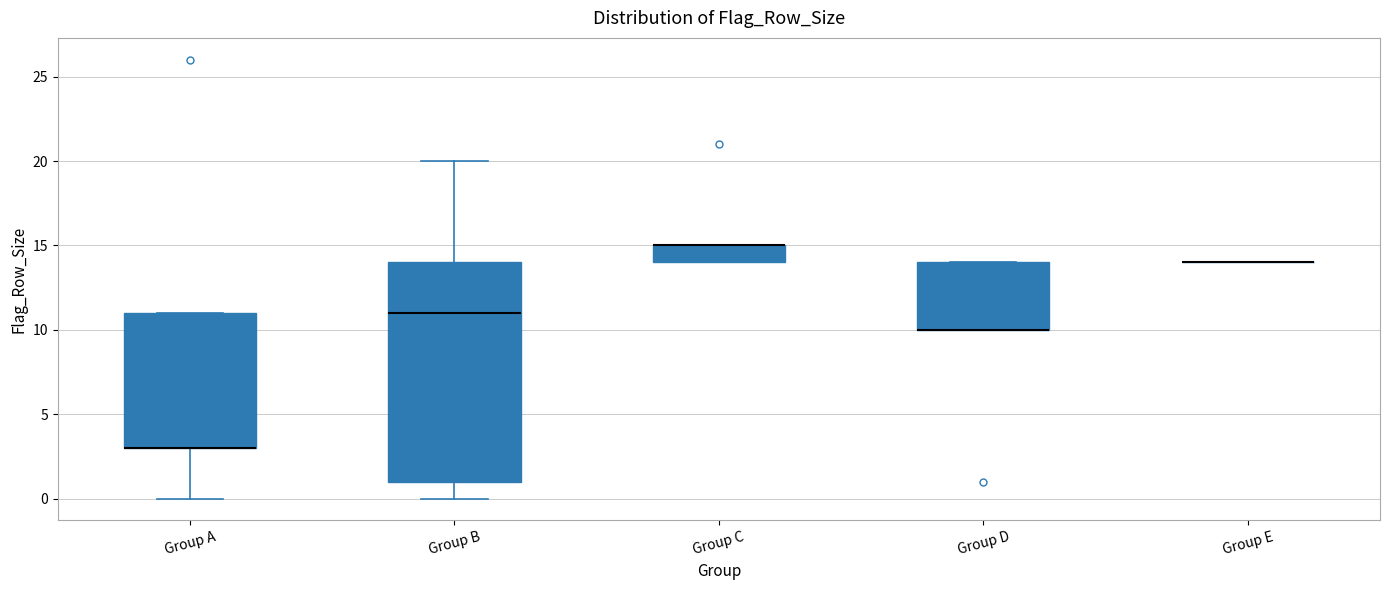

Comparing the boxes themselves (not the whiskers), which one is the tallest?

Group B